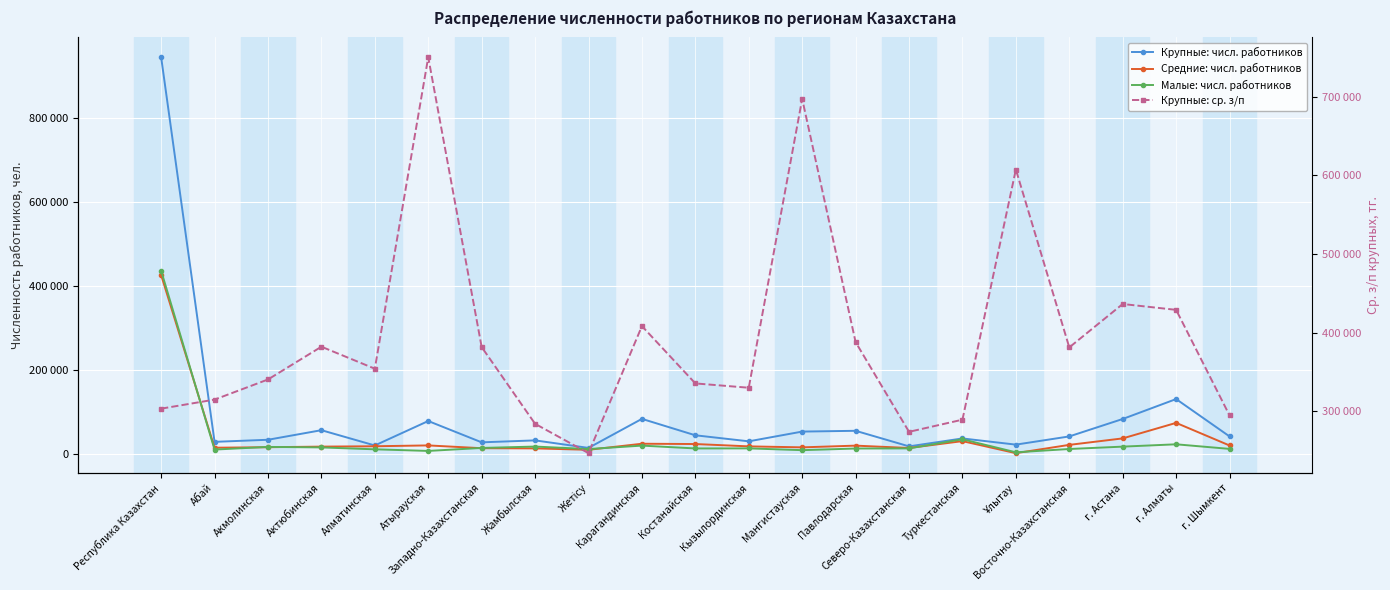

Is the value of Крупные: ср. з/п at Абай greater than the value of Малые: числ. работников at Кызылординская?

Yes